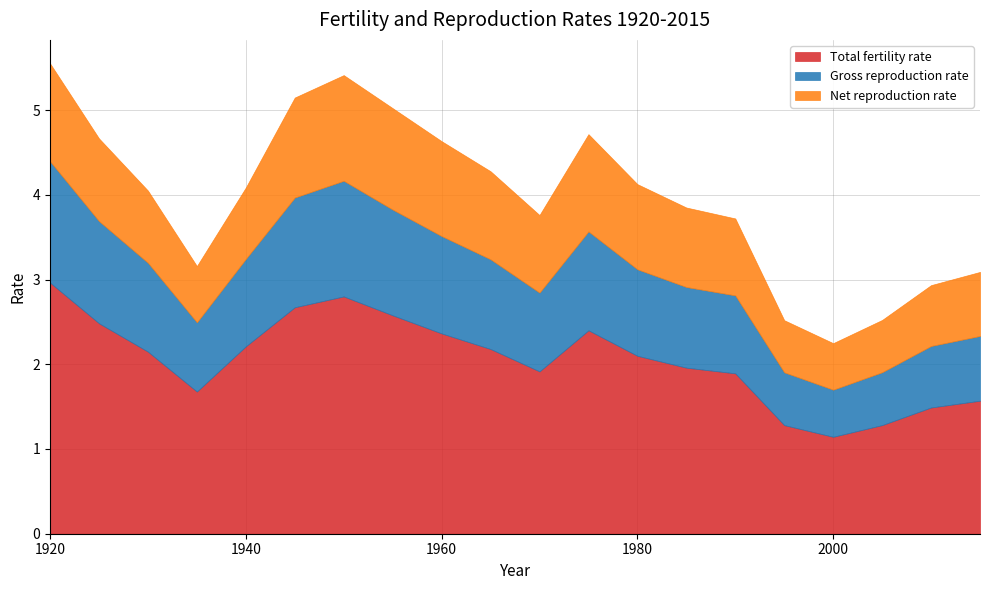

Which series has the widest spread of values?

Total fertility rate